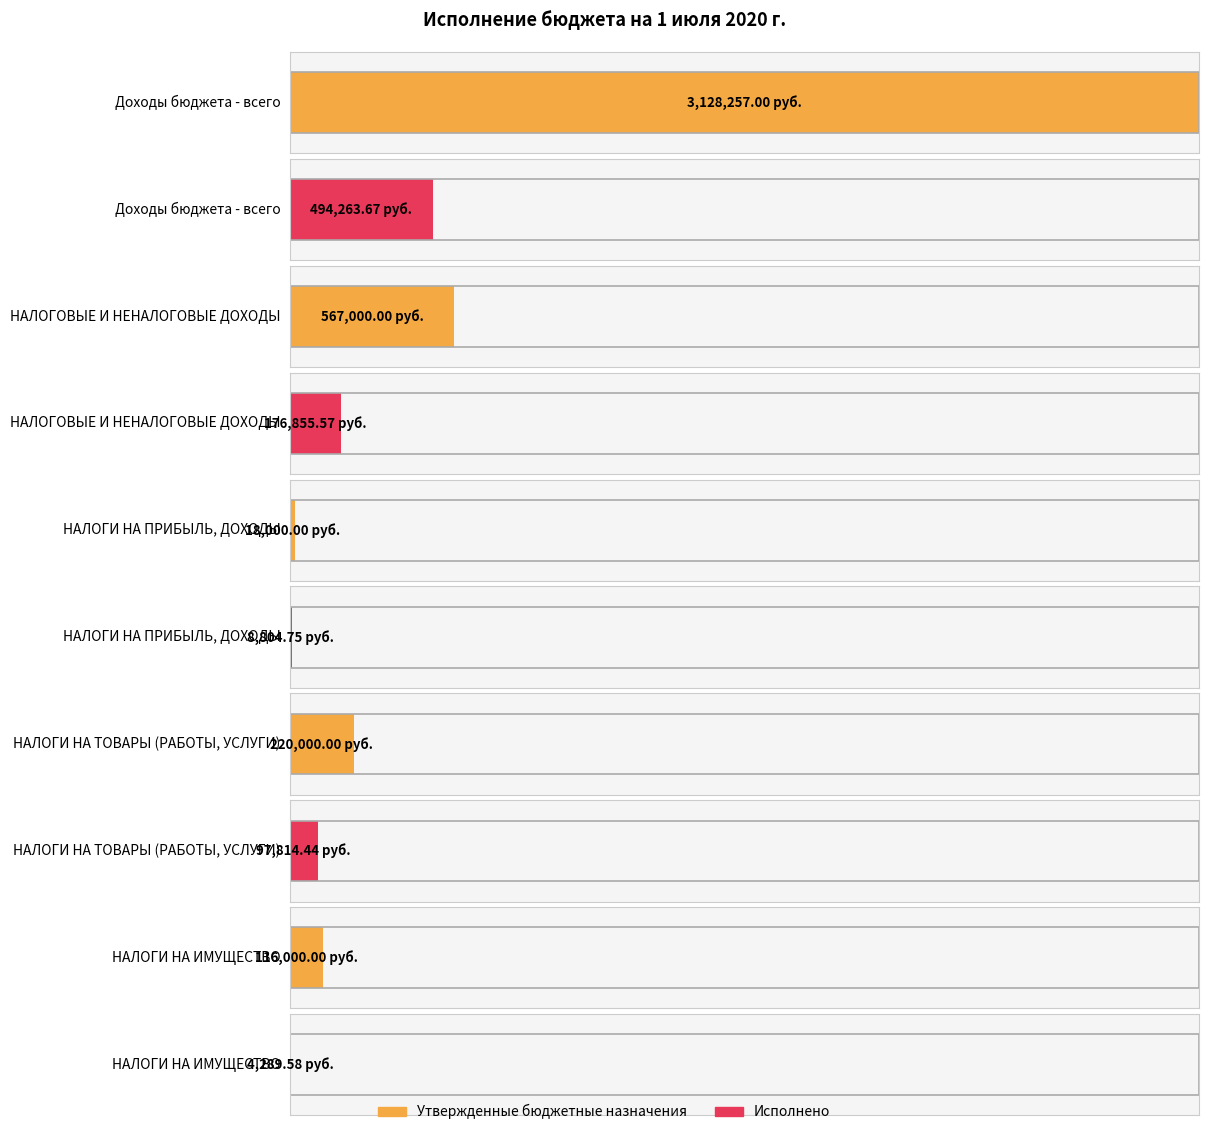

Which series has the largest range (max minus min)?

Утвержденные бюджетные назначения